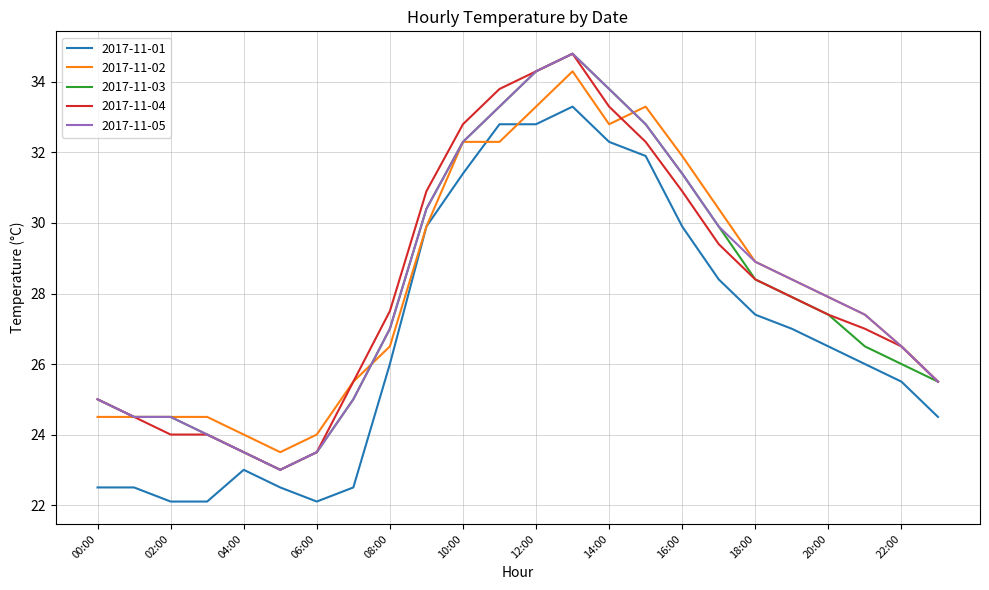

What is the lowest value of the 2017-11-01 series?

22.1